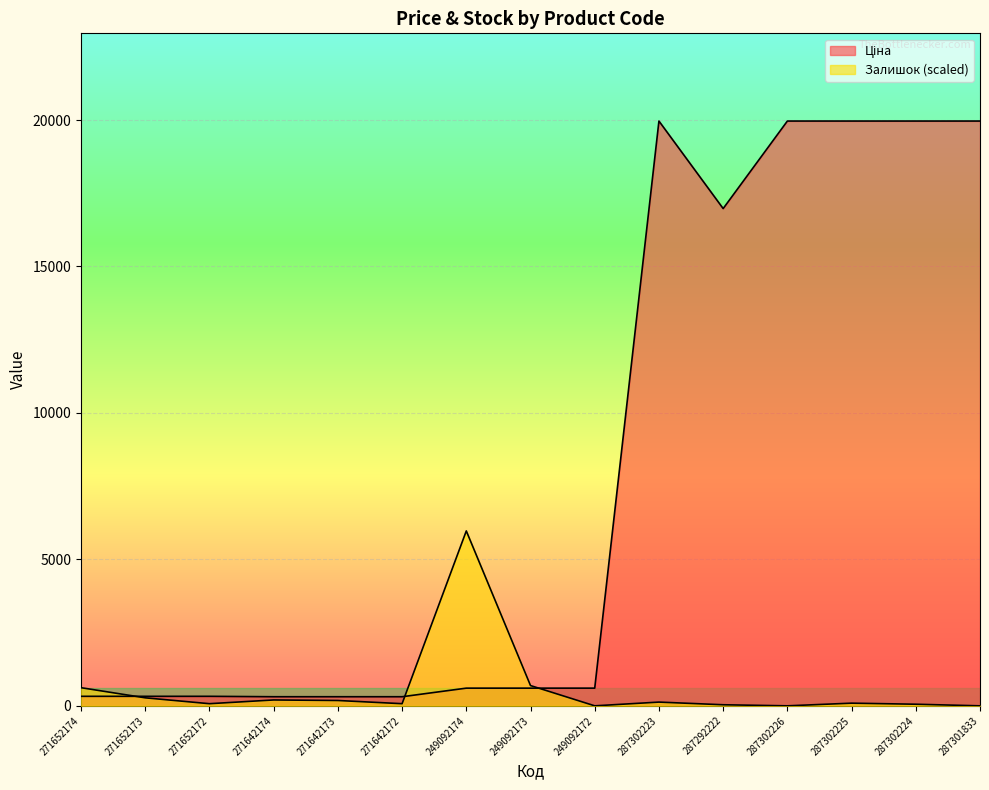

Rank the categories by Залишок value from lowest to highest.

249092172, 287302226, 287301833, 287292222, 287302224, 271652172, 271642172, 287302225, 287302223, 271642173, 271642174, 271652173, 271652174, 249092173, 249092174